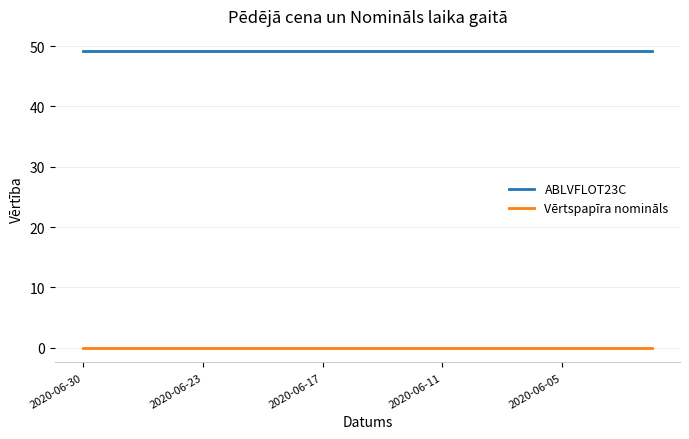

True or false: Vērtspapīra nomināls and ABLVFLOT23C cross at least once.

False